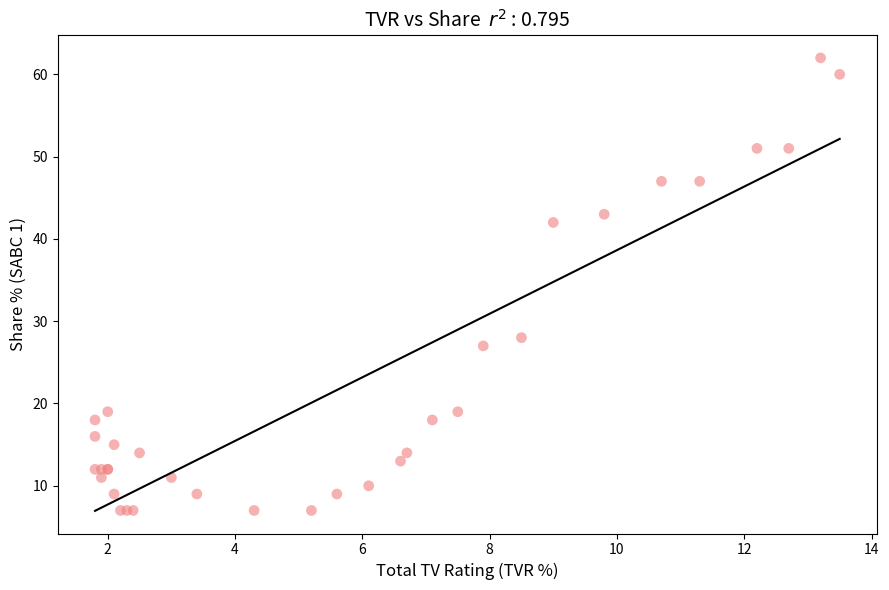

What Y value in the scatter plot is closest to 34?

28